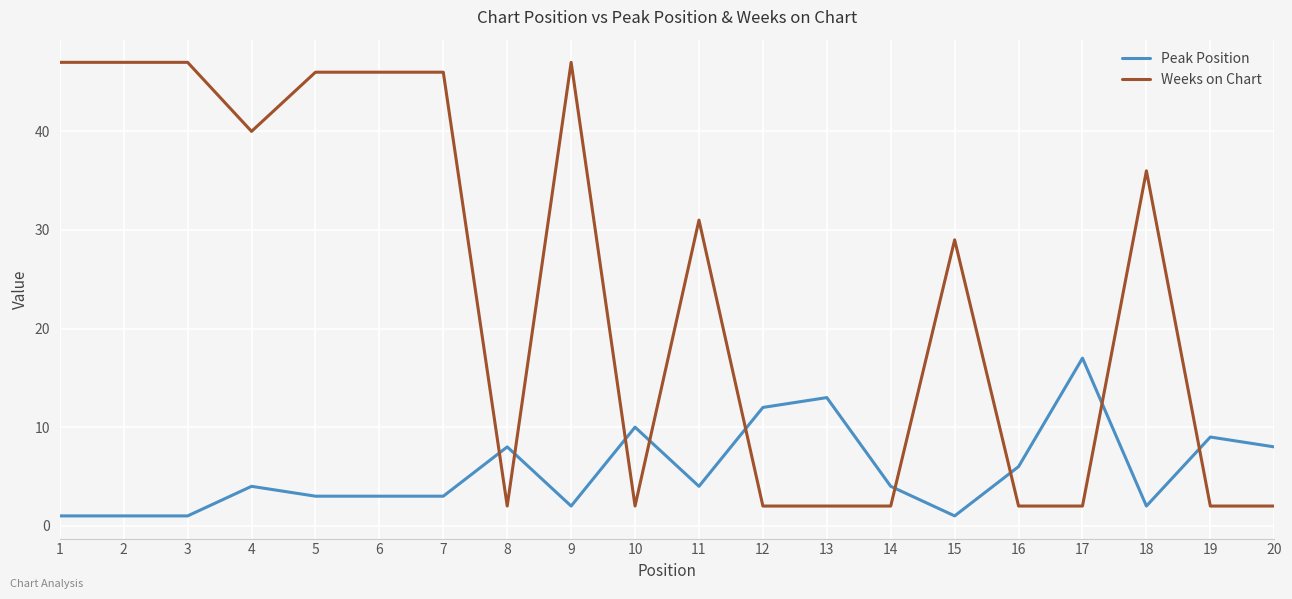

What is the maximum value for Peak Position?

17